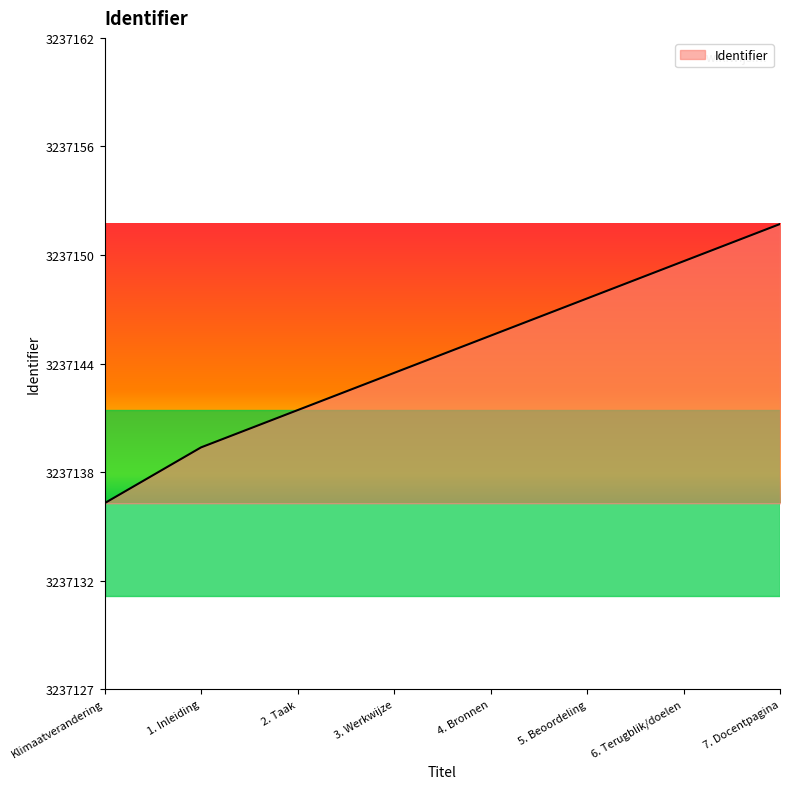

What is the average value?

3237145